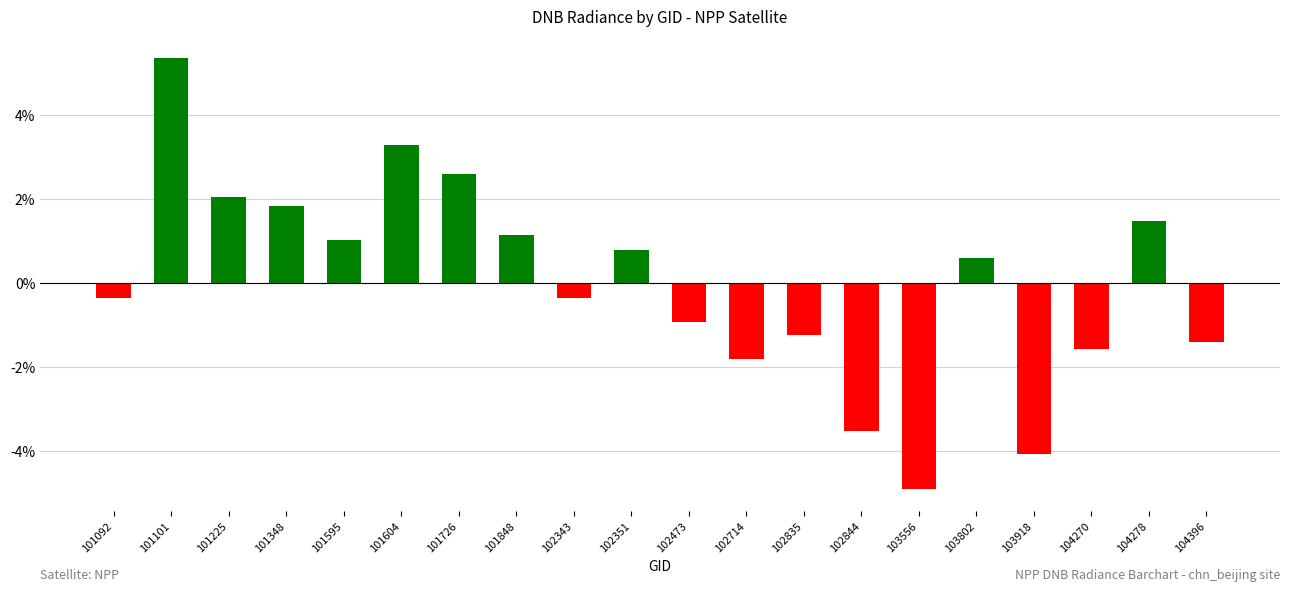

What is the value of the 18th bar from the left?

-1.6